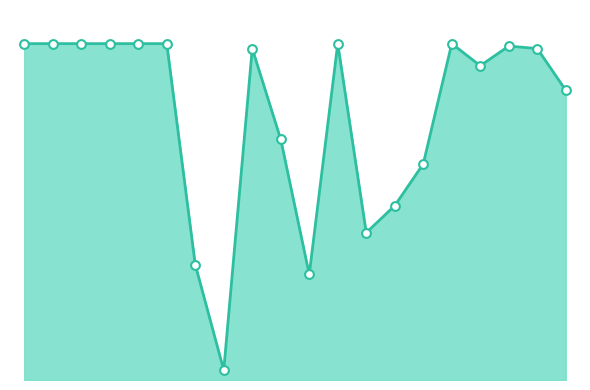

Does the chart have visible grid lines?

No